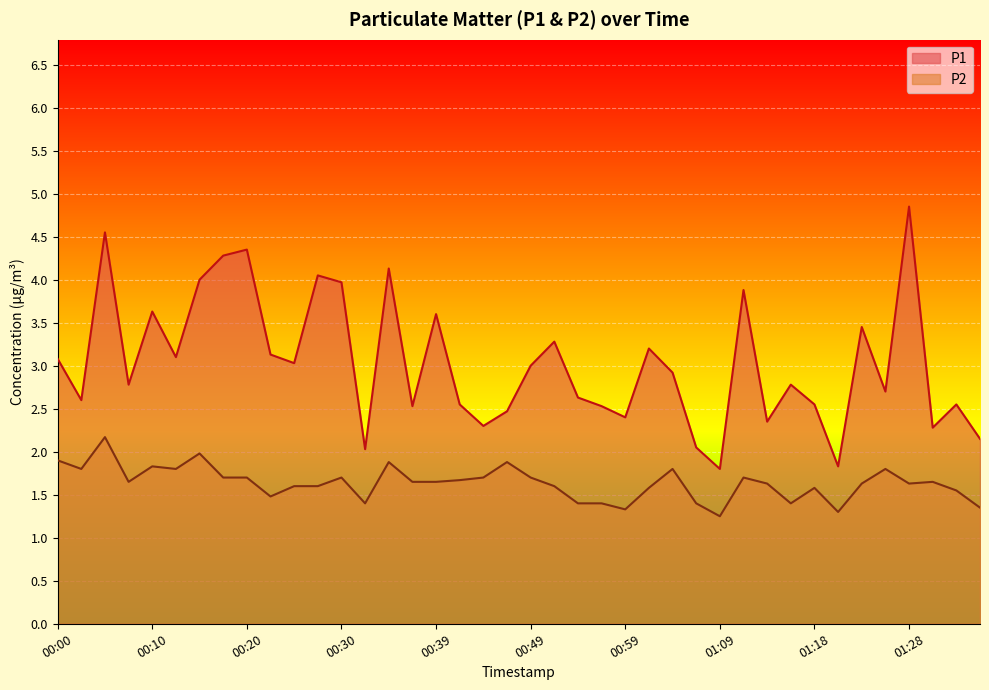

Which series changed the most between 00:44 and 00:47?

P2